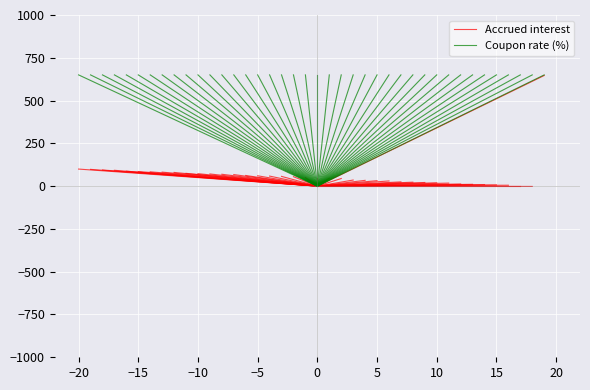

At which category is the sum across all series the highest?

−20